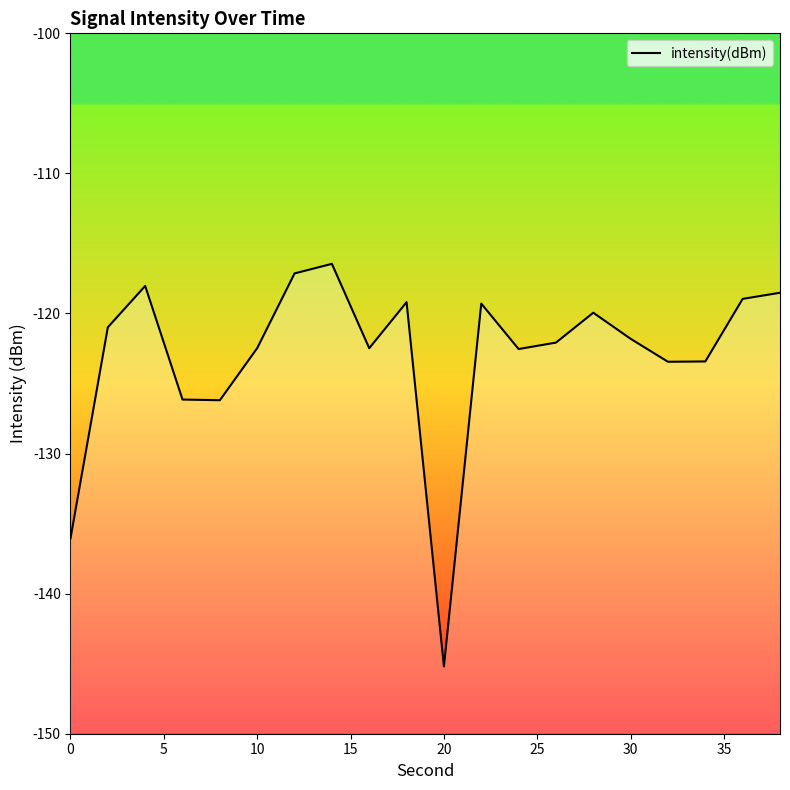

What is the average value?

-123.0